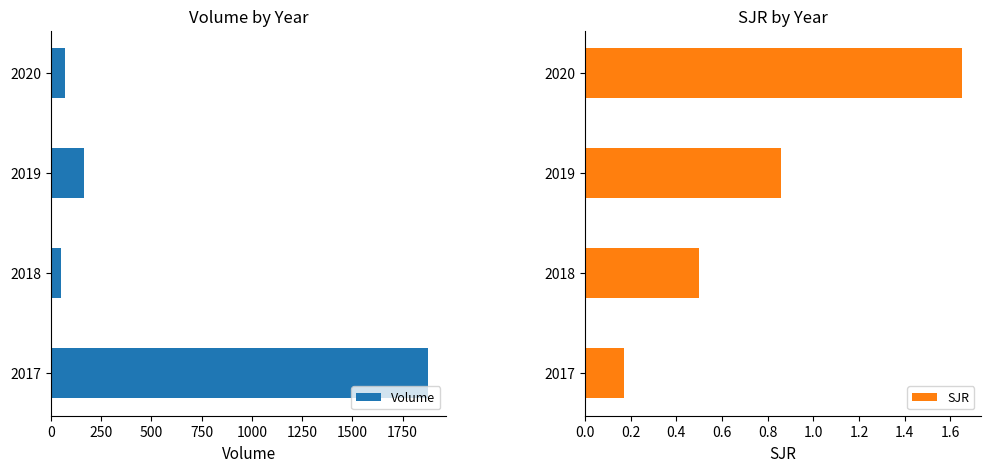

Reading left to right, extract all data points from this chart.

Volume: 1874.0	53.0	164.0	69.0
SJR: 0.2	0.5	0.9	1.6